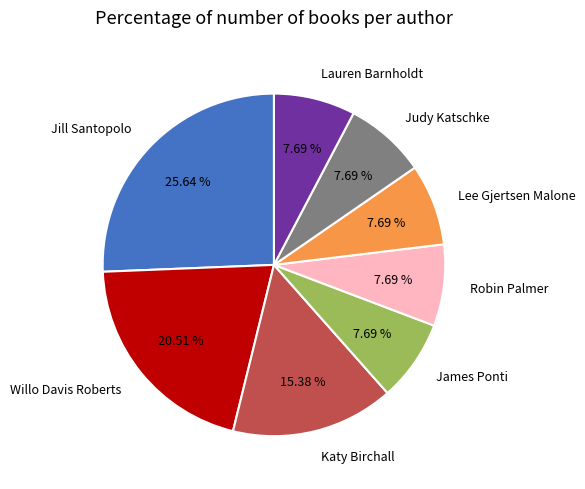

How many segments does this pie chart have?

8